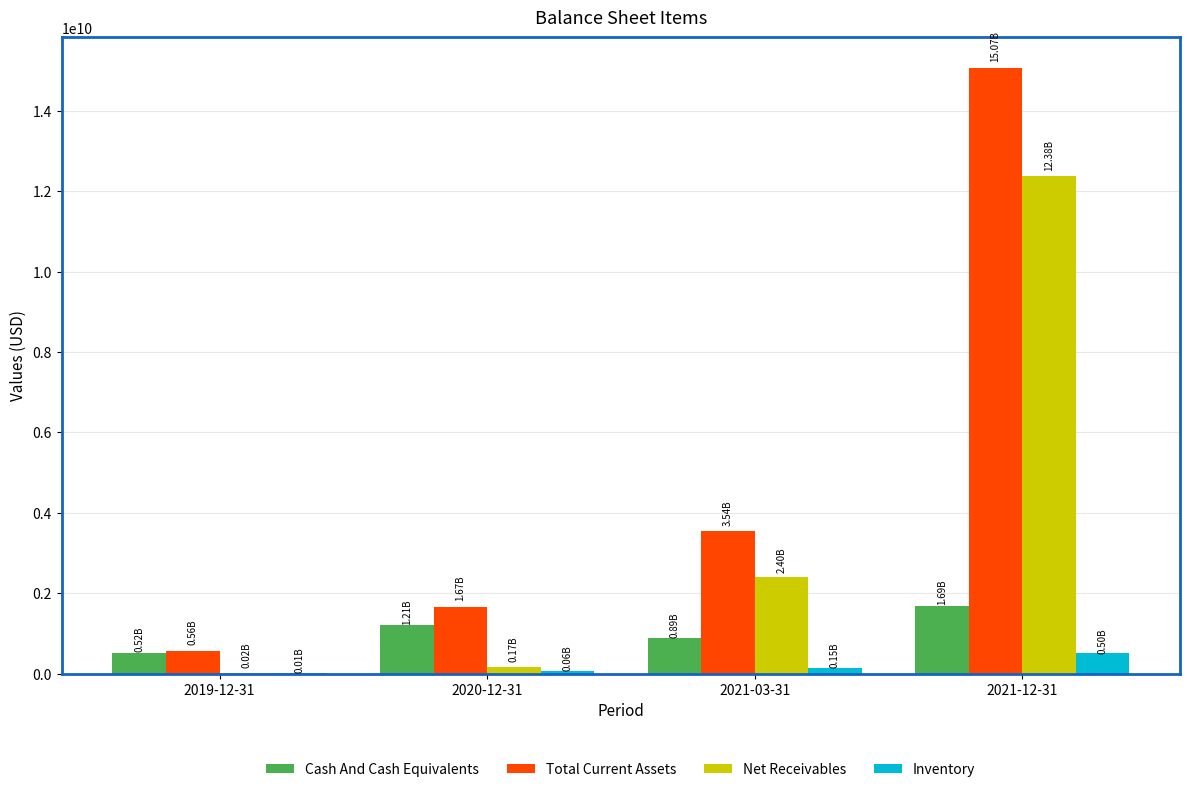

Which series has the largest total across all categories?

Total Current Assets